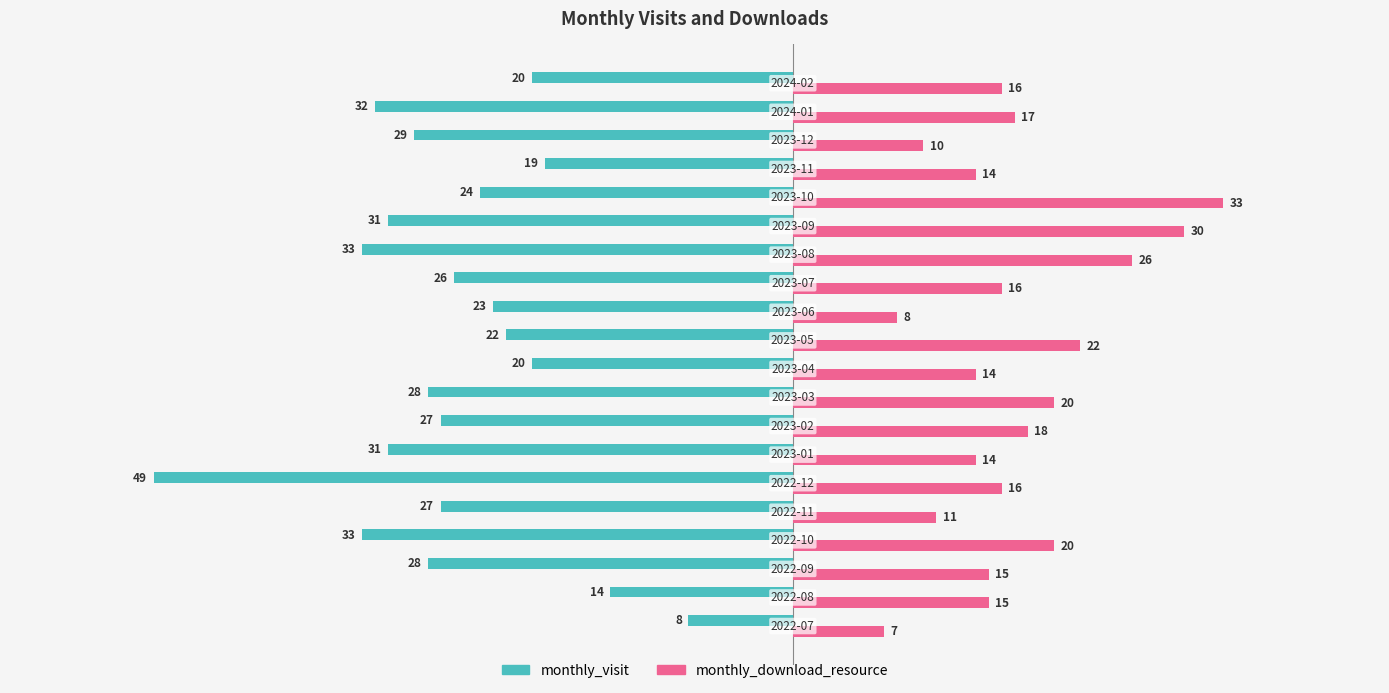

What is the maximum value shown in the chart?

33